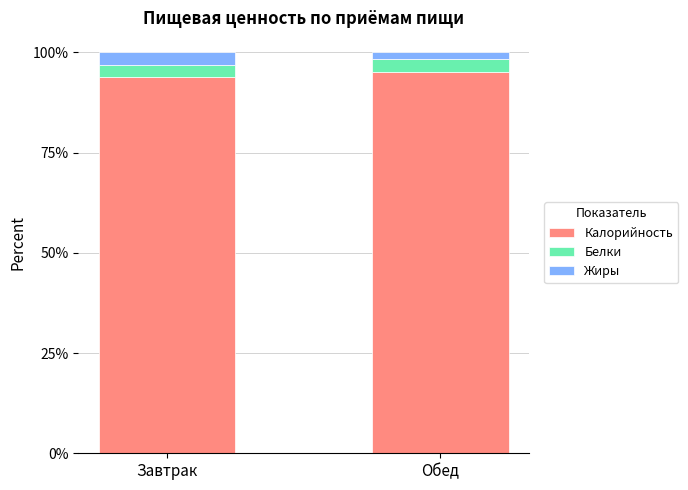

How many categories are shown in the chart?

2